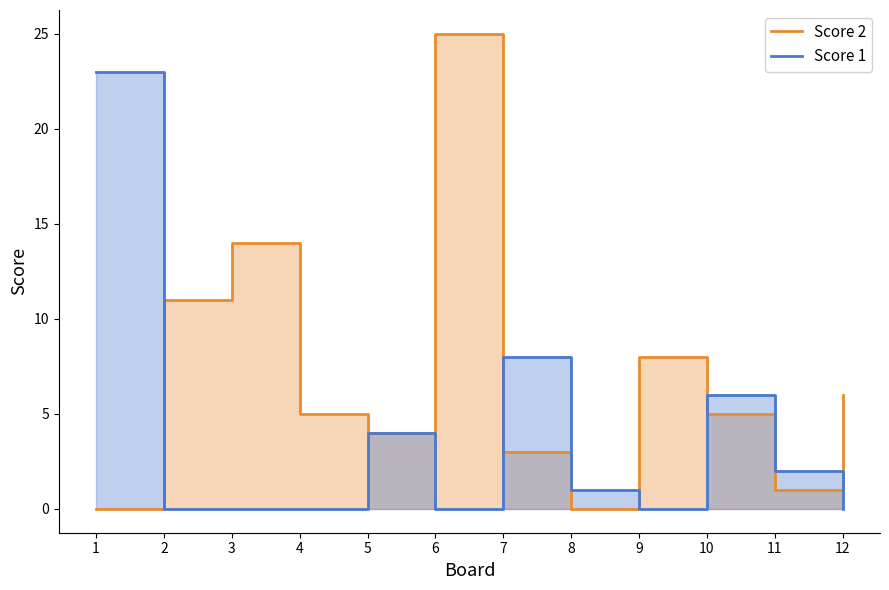

At how many categories does at least one series exceed 24?

1